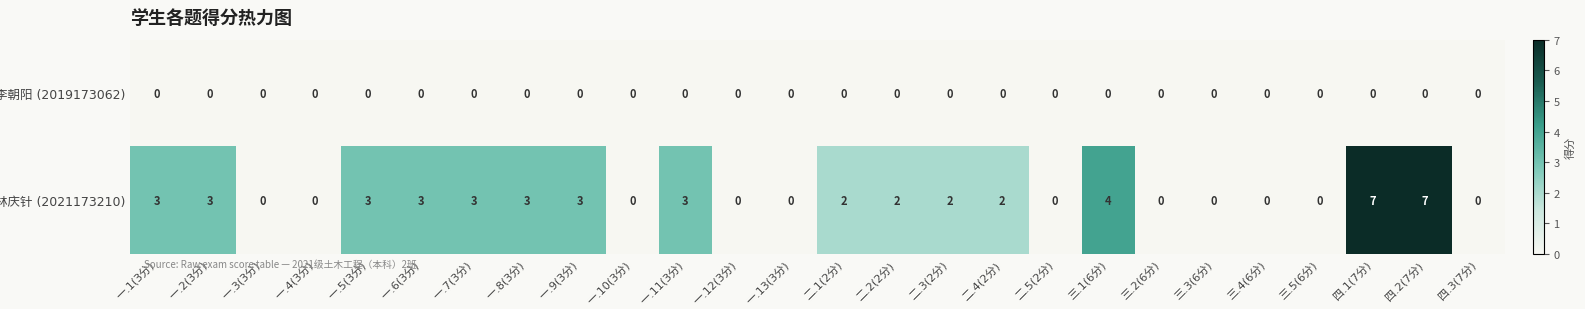

How many distinct data groups are displayed?

2